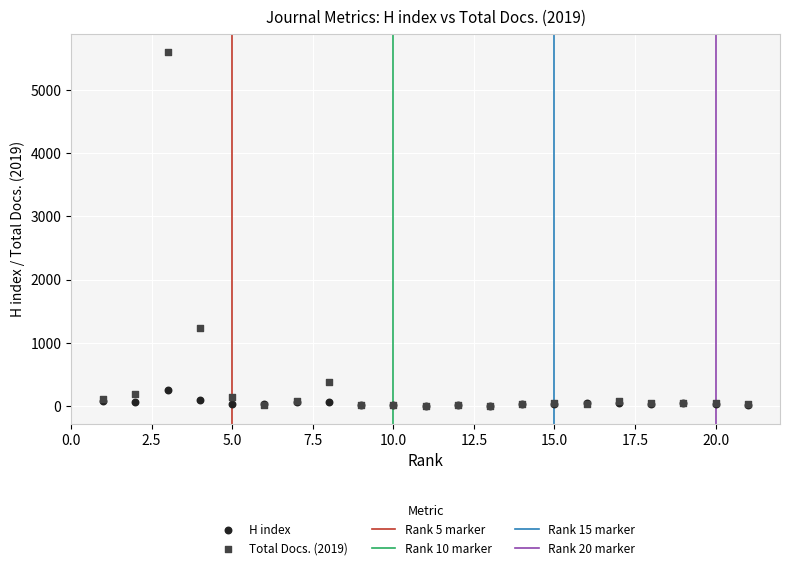

Across all series, what Y value is closest to 2803?

1229